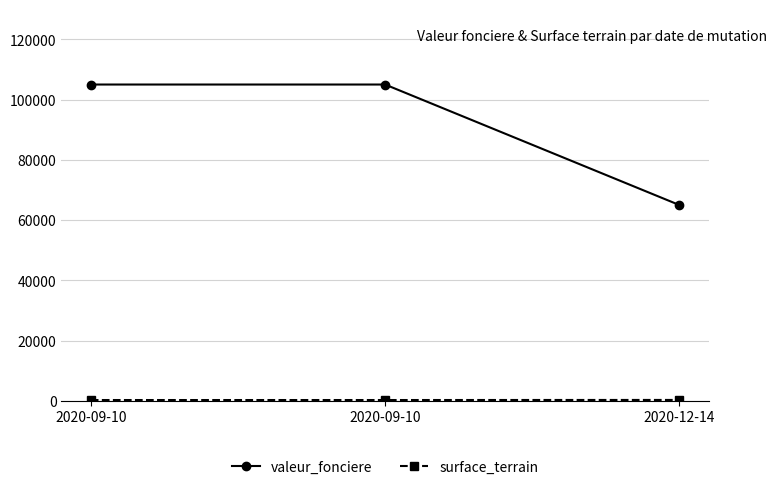

The value of surface_terrain at 2020-09-10 is 300. True or false?

True